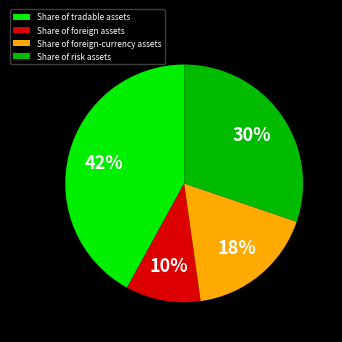

To the nearest percent, what portion does Share of tradable assets represent?

42%